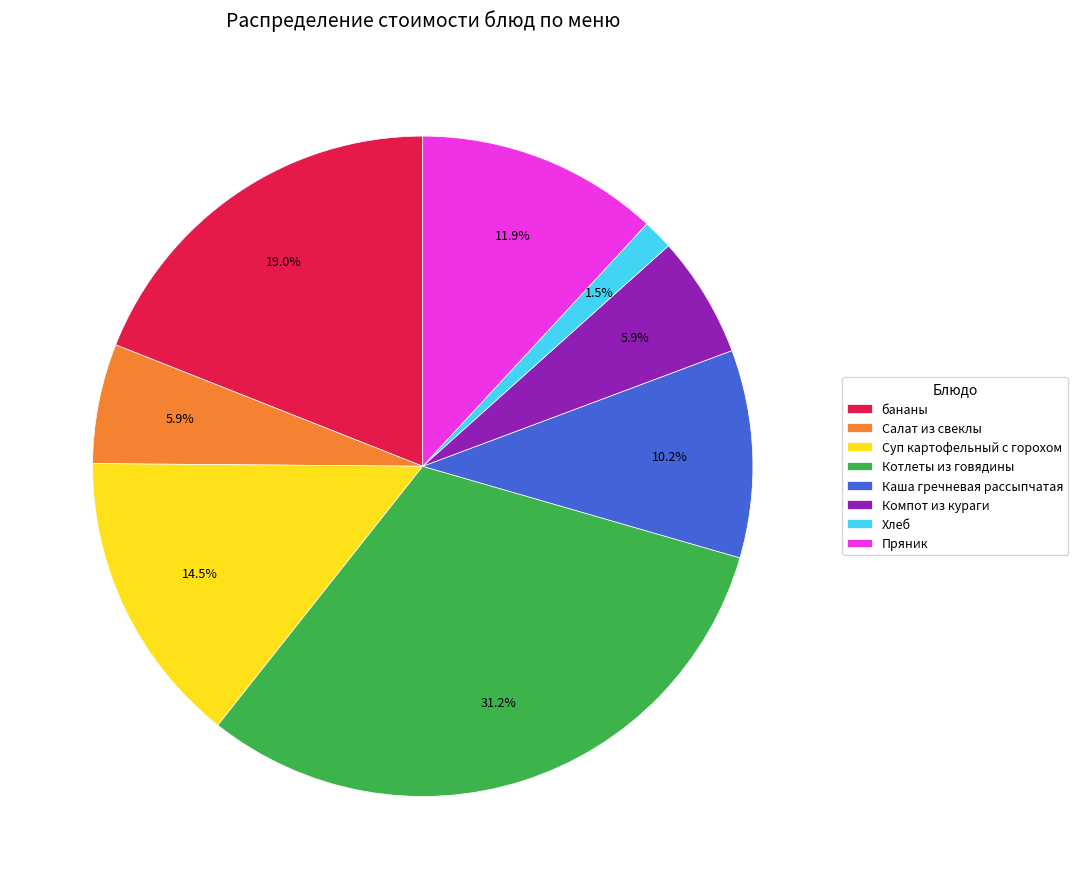

Does Хлеб represent more than half of the total?

No